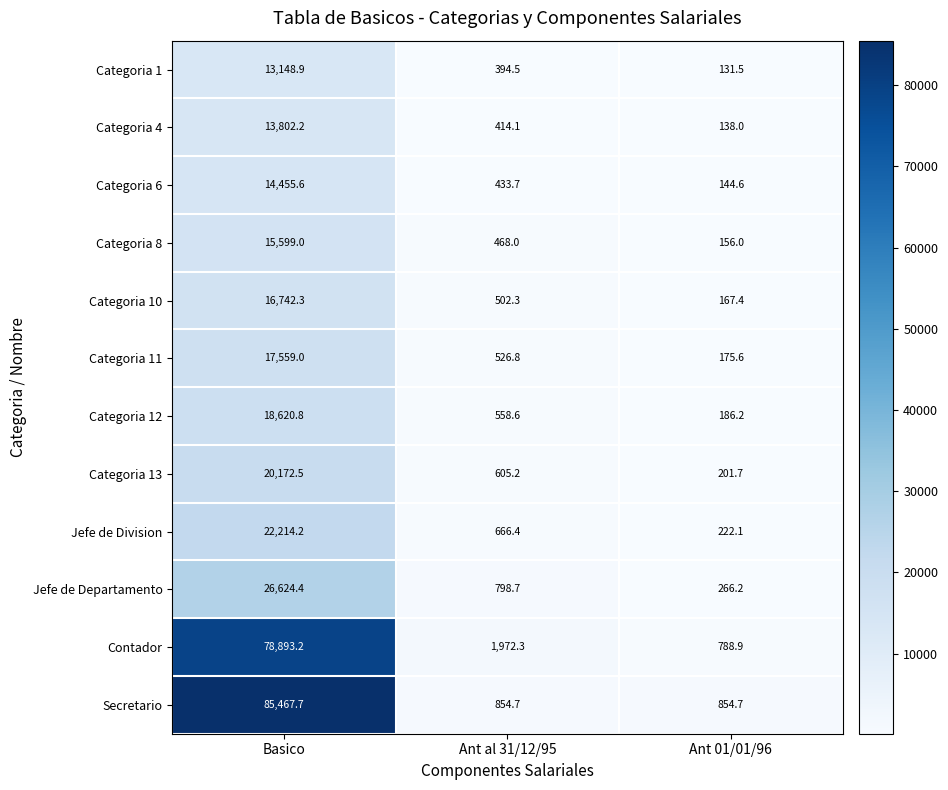

The value of Contador at Basico is 42621.4. True or false?

False